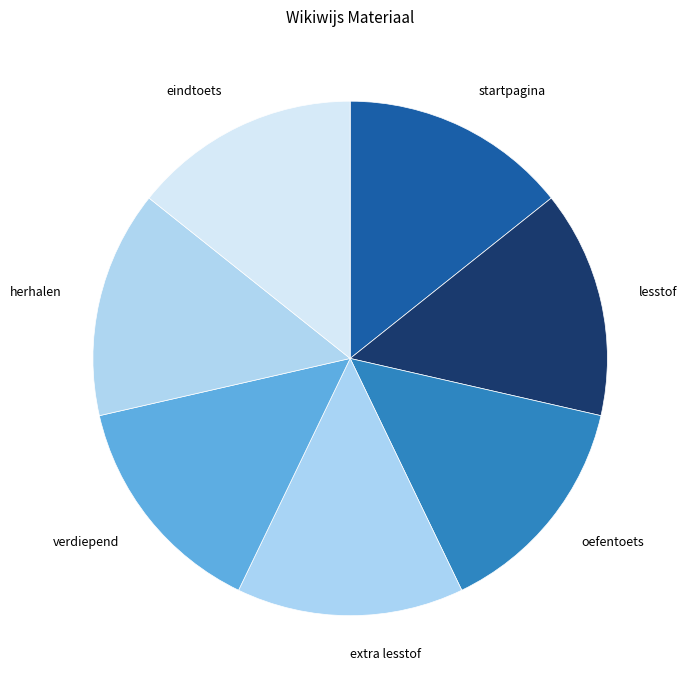

Is there any slice that represents more than half of the pie?

No